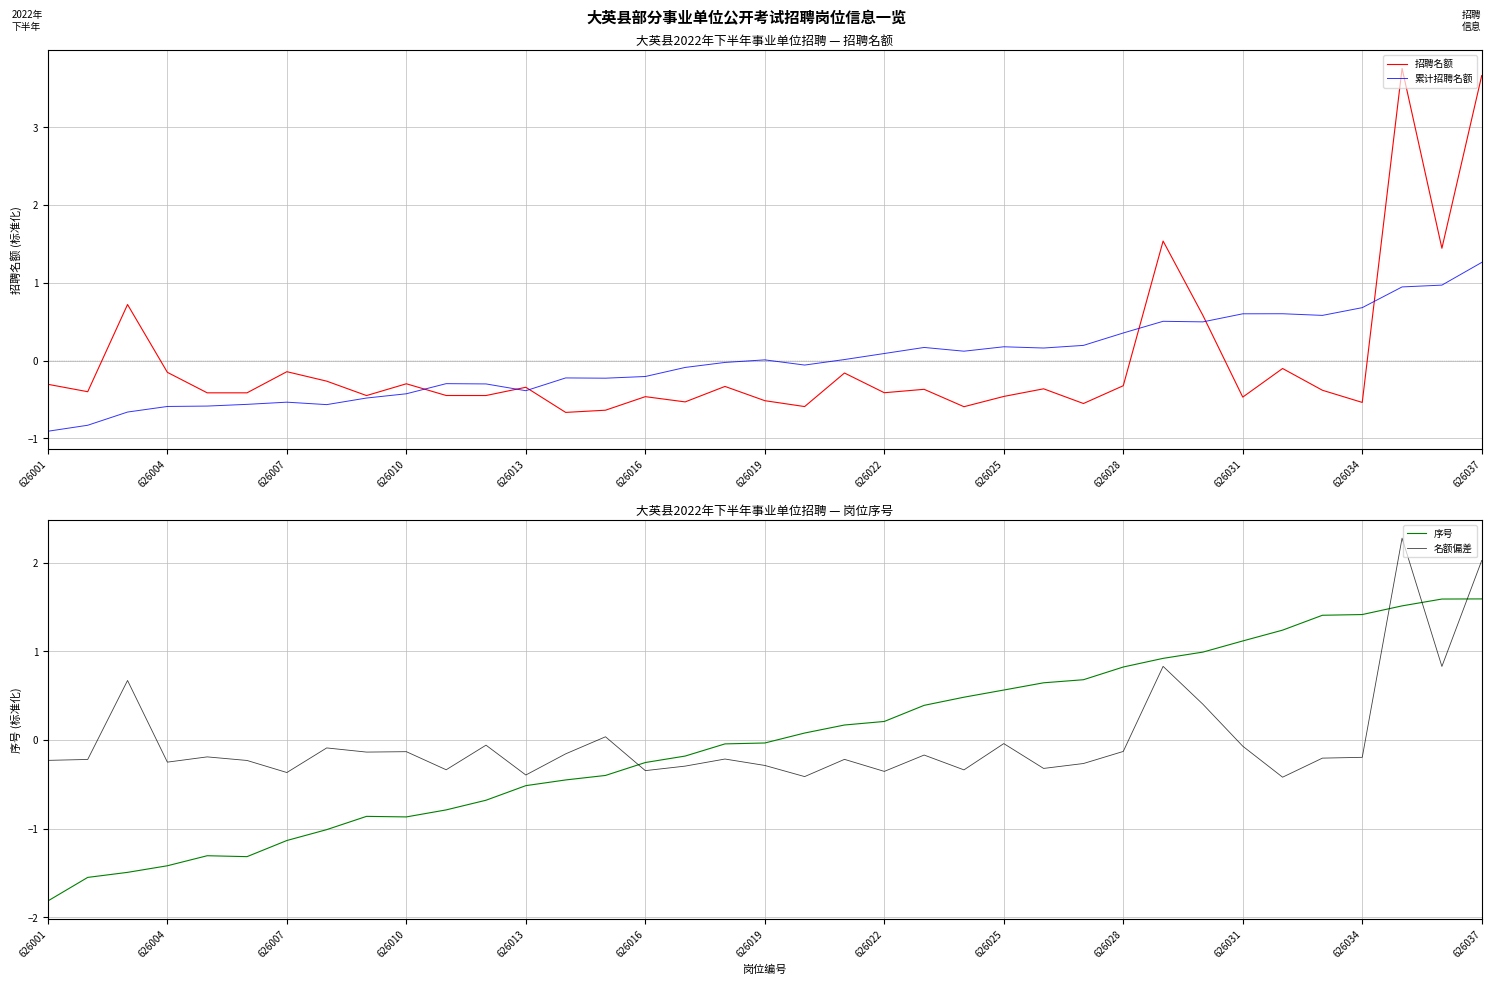

Reading left to right, transcribe all the data shown in this chart.

招聘名额: -0.3	-0.4	0.7	-0.2	-0.4	-0.4	-0.1	-0.3	-0.5	-0.3	-0.4	-0.4	-0.3	-0.7	-0.6	-0.5	-0.5	-0.3	-0.5	-0.6	-0.2	-0.4	-0.4	-0.6	-0.5	-0.4	-0.6	-0.3	1.5	0.6	-0.5	-0.1	-0.4	-0.5	3.8	1.4	3.7
累计招聘名额: -0.9	-0.8	-0.7	-0.6	-0.6	-0.6	-0.5	-0.6	-0.5	-0.4	-0.3	-0.3	-0.4	-0.2	-0.2	-0.2	-0.1	-0.0	0.0	-0.1	0.0	0.1	0.2	0.1	0.2	0.2	0.2	0.4	0.5	0.5	0.6	0.6	0.6	0.7	0.9	1.0	1.3
序号: -1.8	-1.6	-1.5	-1.4	-1.3	-1.3	-1.1	-1.0	-0.9	-0.9	-0.8	-0.7	-0.5	-0.5	-0.4	-0.3	-0.2	-0.0	-0.0	0.1	0.2	0.2	0.4	0.5	0.6	0.6	0.7	0.8	0.9	1.0	1.1	1.2	1.4	1.4	1.5	1.6	1.6
名额偏差: -0.2	-0.2	0.7	-0.3	-0.2	-0.2	-0.4	-0.1	-0.1	-0.1	-0.3	-0.1	-0.4	-0.2	0.0	-0.3	-0.3	-0.2	-0.3	-0.4	-0.2	-0.4	-0.2	-0.3	-0.0	-0.3	-0.3	-0.1	0.8	0.4	-0.1	-0.4	-0.2	-0.2	2.3	0.8	2.0